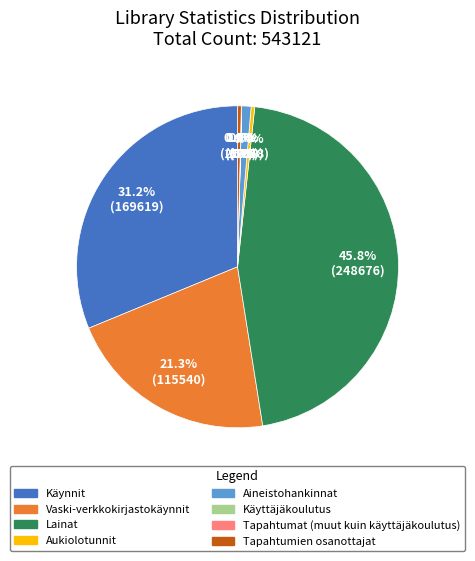

To the nearest percent, what is the difference between the Tapahtumien osanottajat and Lainat slice percentages?

45%